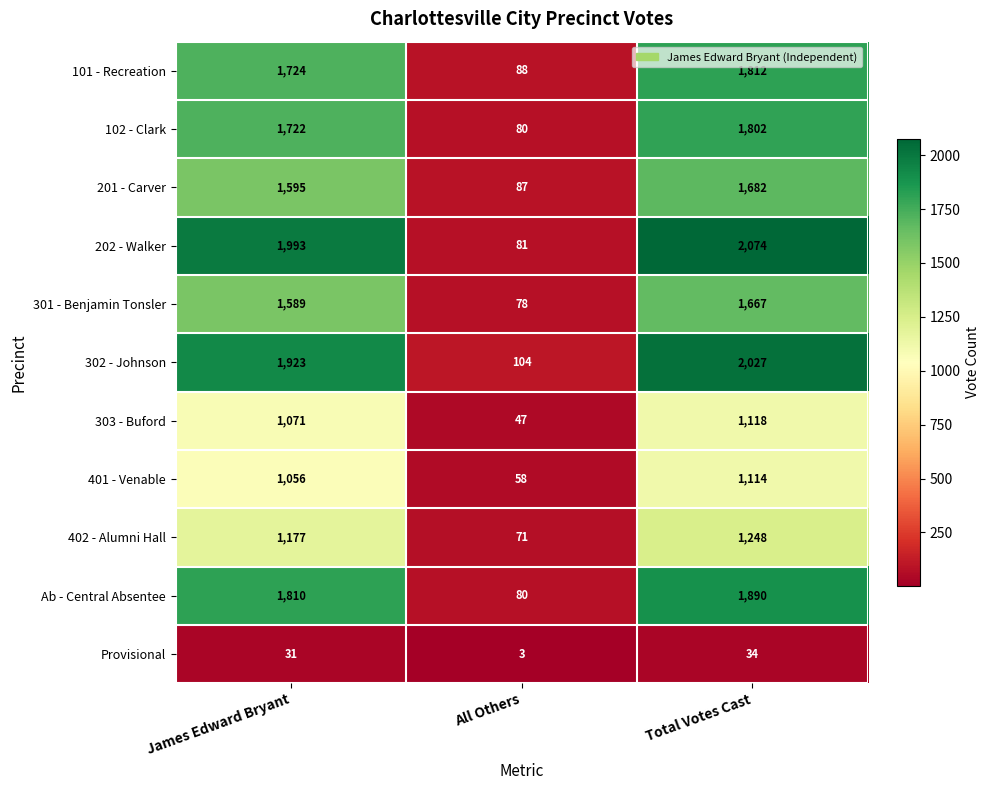

At James Edward Bryant, list the series in order from largest to smallest.

202 - Walker, 302 - Johnson, Ab - Central Absentee, 101 - Recreation, 102 - Clark, 201 - Carver, 301 - Benjamin Tonsler, 402 - Alumni Hall, 303 - Buford, 401 - Venable, Provisional